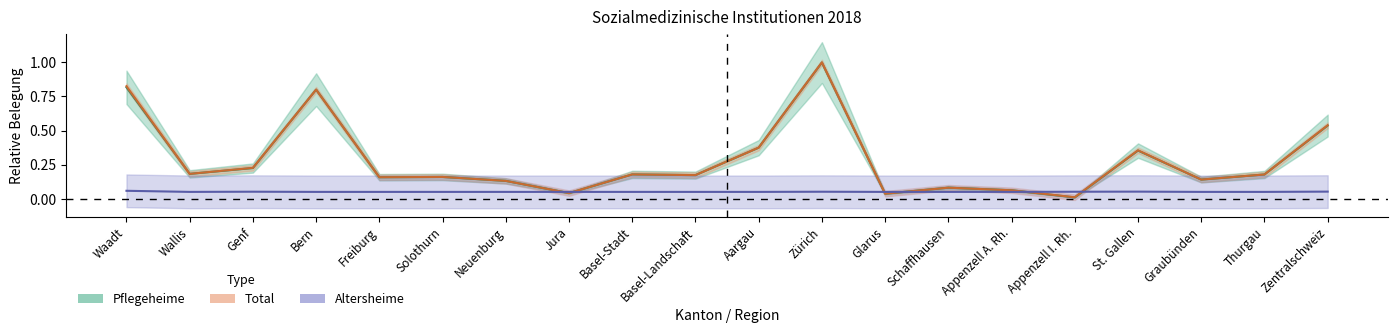

Which has a higher value, Appenzell A. Rh. or Jura?

Appenzell A. Rh.